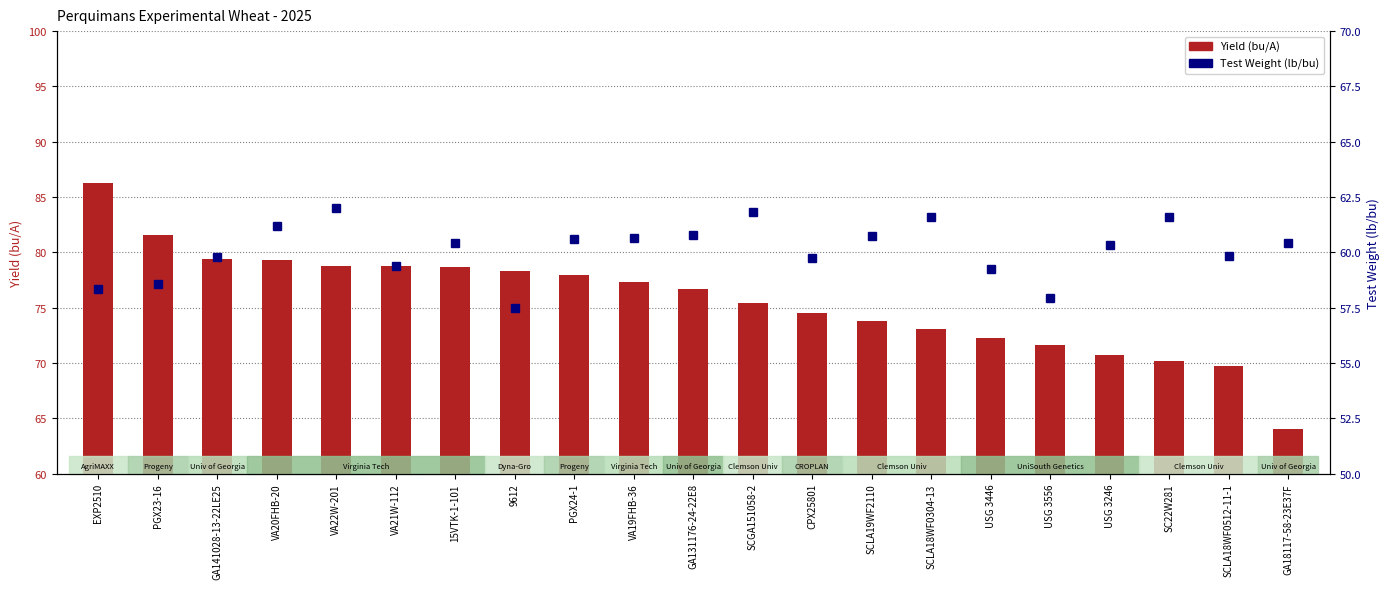

Rank the categories by Yield (bu/A) value from lowest to highest.

GA18117-58-23E37F, SCLA18WF0512-11-1, SC22W281, USG 3246, USG 3556, USG 3446, SCLA18WF0304-13, SCLA19WF2110, CPX25801, SCGA151058-2, GA131176-24-22E8, VA19FHB-36, PGX24-1, 9612, 15VTK-1-101, VA21W-112, VA22W-201, VA20FHB-20, GA141028-13-22LE25, PGX23-16, EXP2510